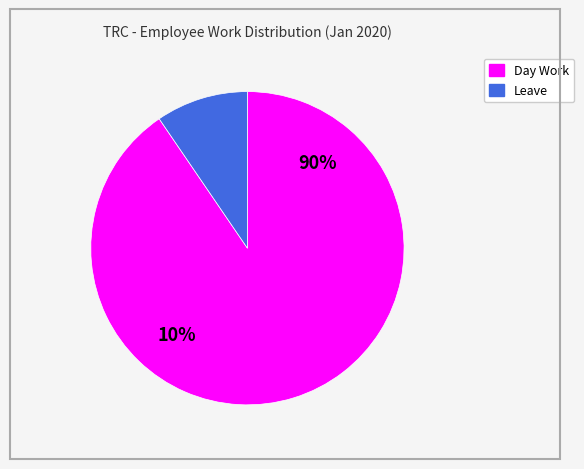

Rank the categories by value from highest to lowest.

Day Work, Leave